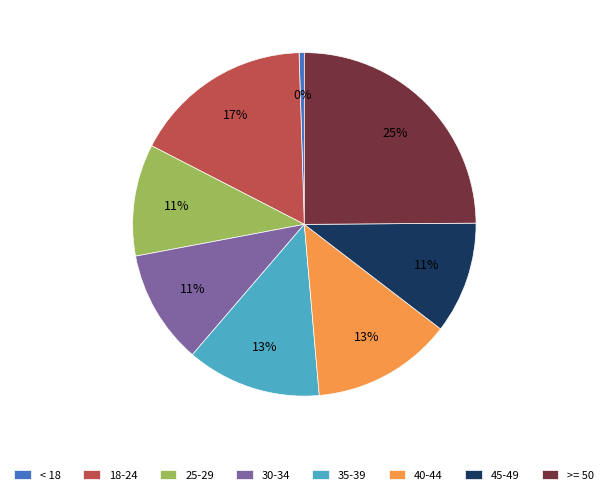

How many slices are in this pie chart?

8